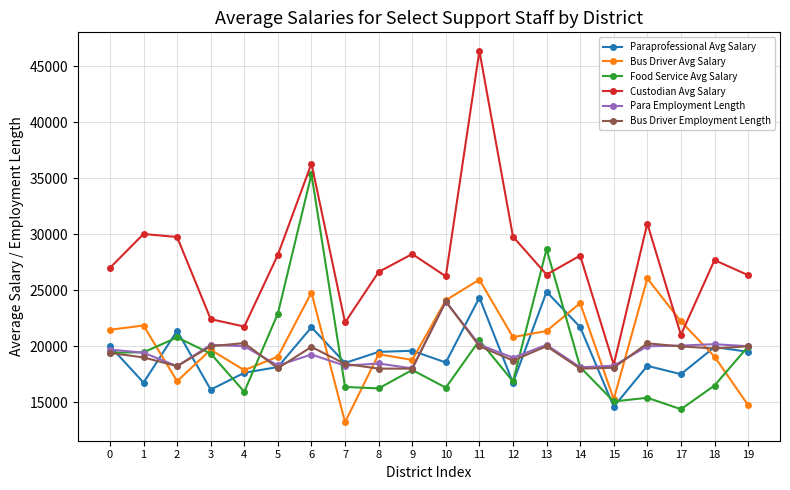

What is the spread (max minus min) of values at 6?

17050.3